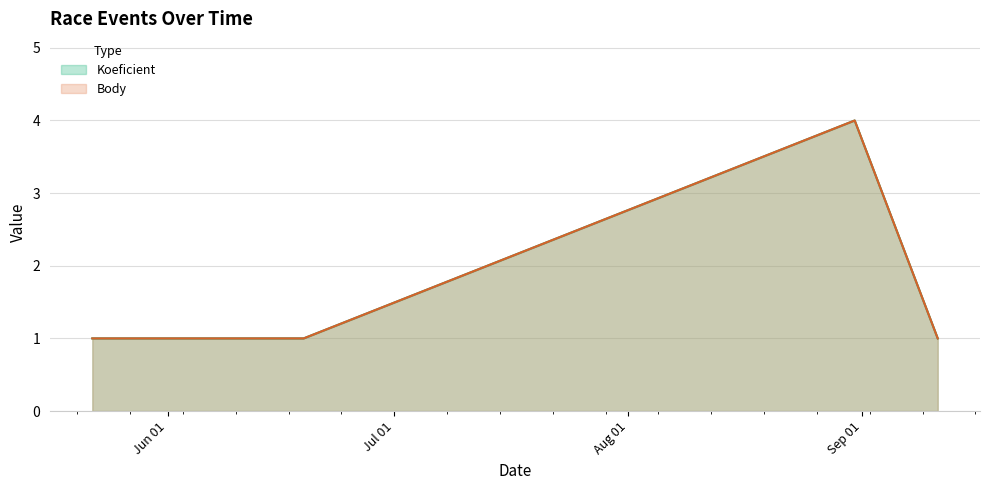

List the series in order of their peak value, highest first.

Koeficient, Body